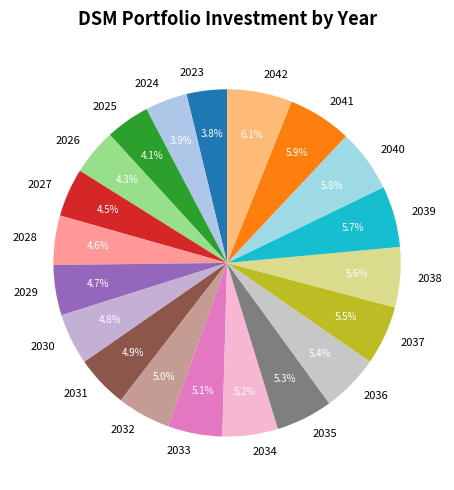

Which has a higher value, 2028 or 2035?

2035